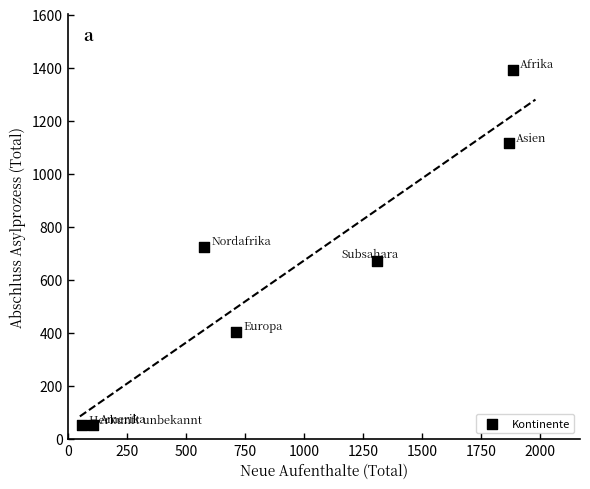

What is the average Y value?

629